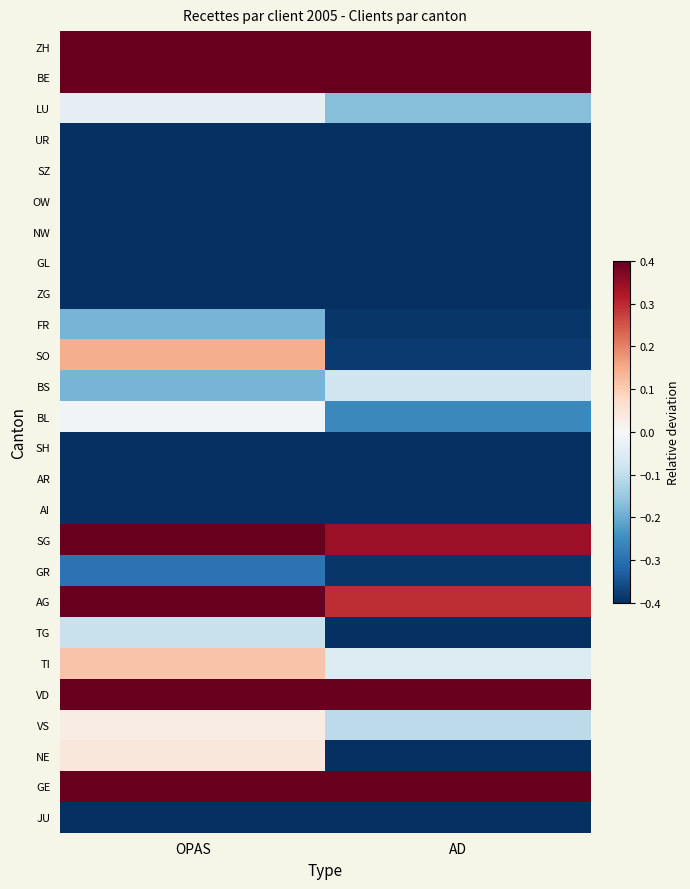

How many series are shown in this chart?

26